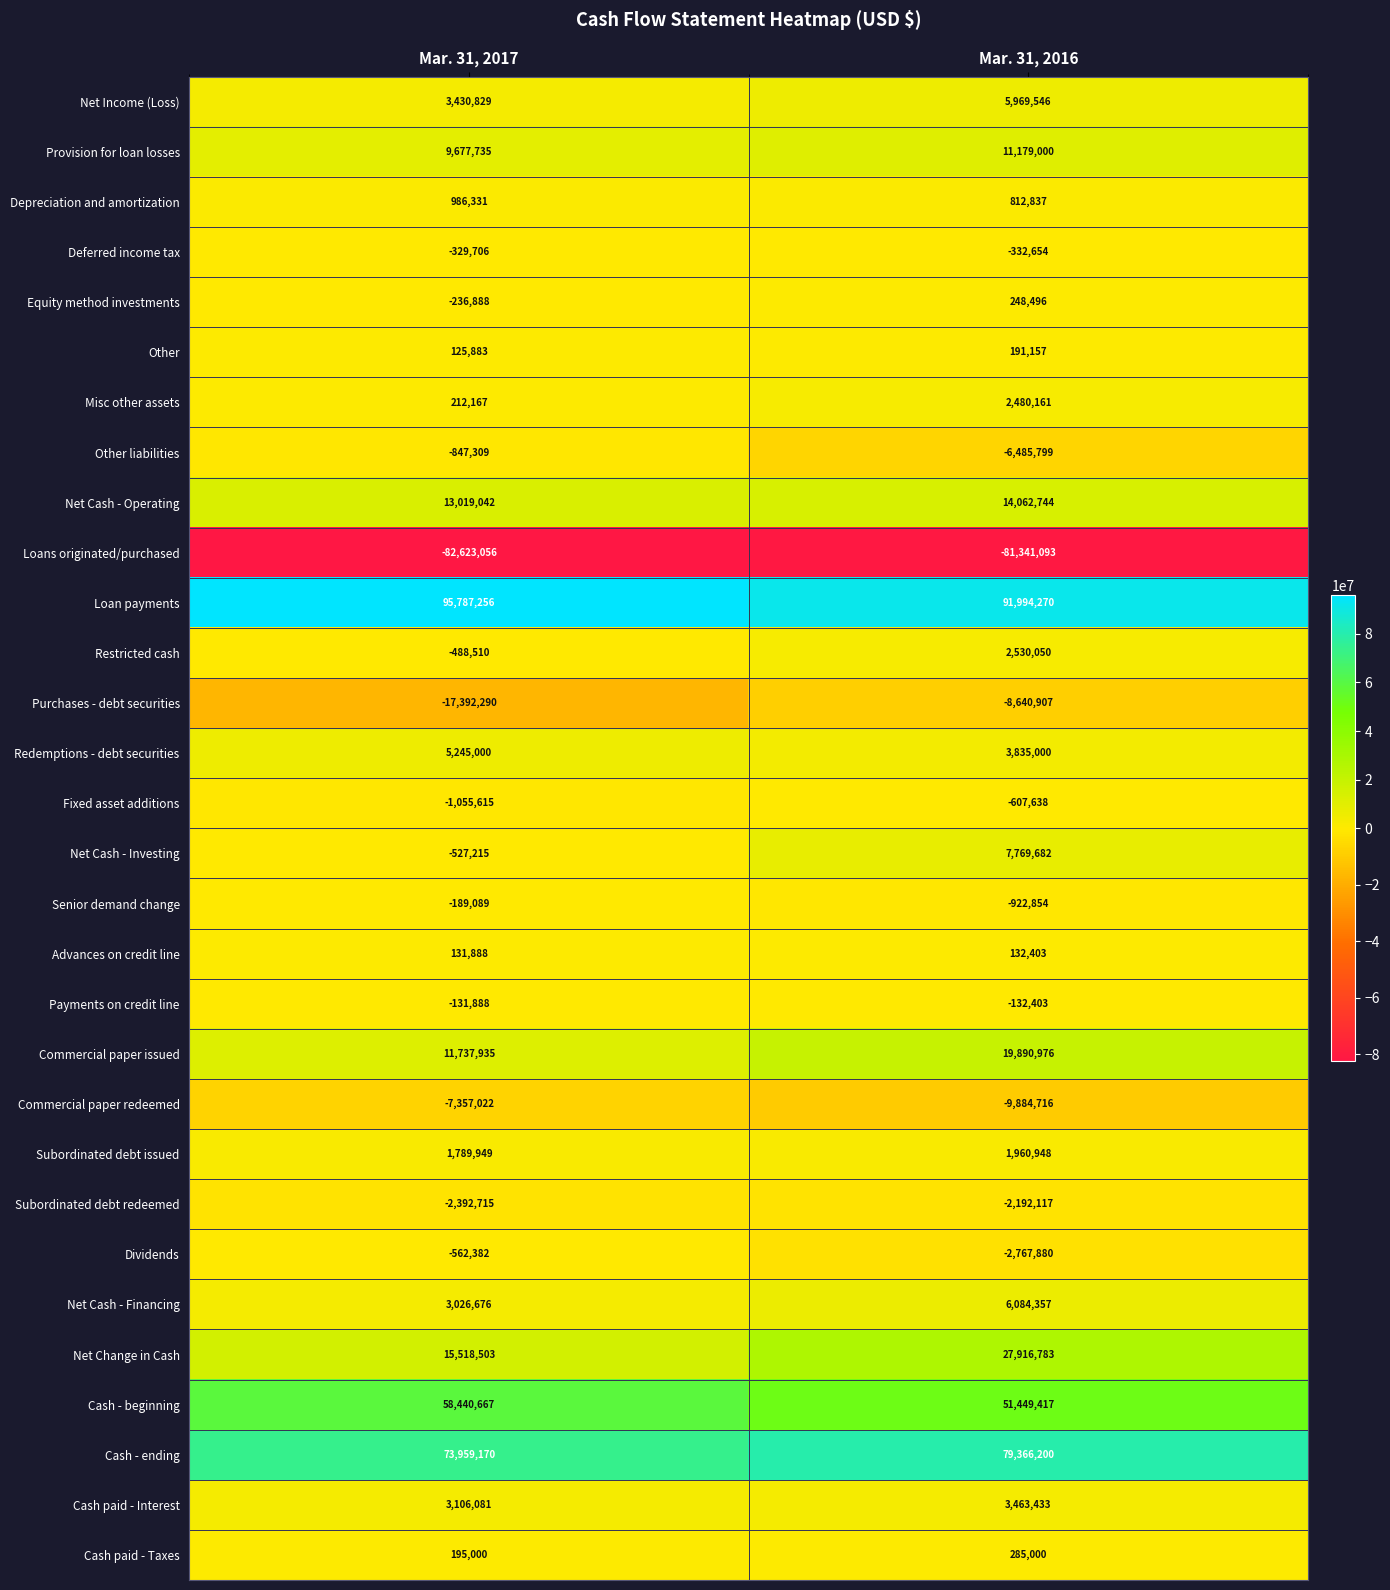

At which category is the sum across all series the highest?

Mar. 31, 2016